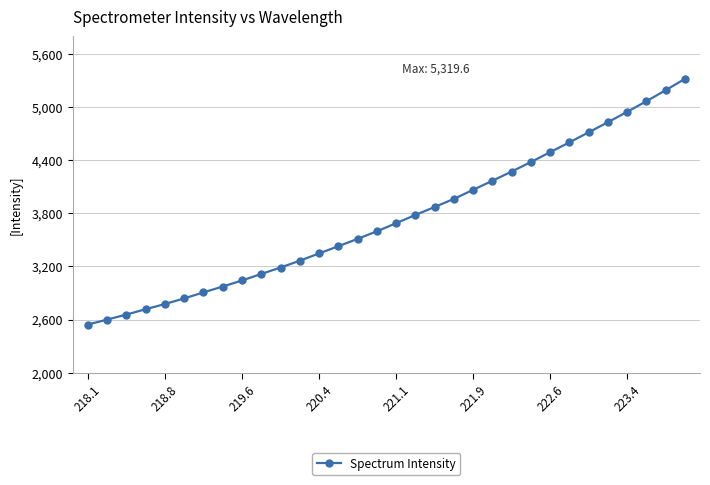

What is the value of the 5th point from the left?

2775.4